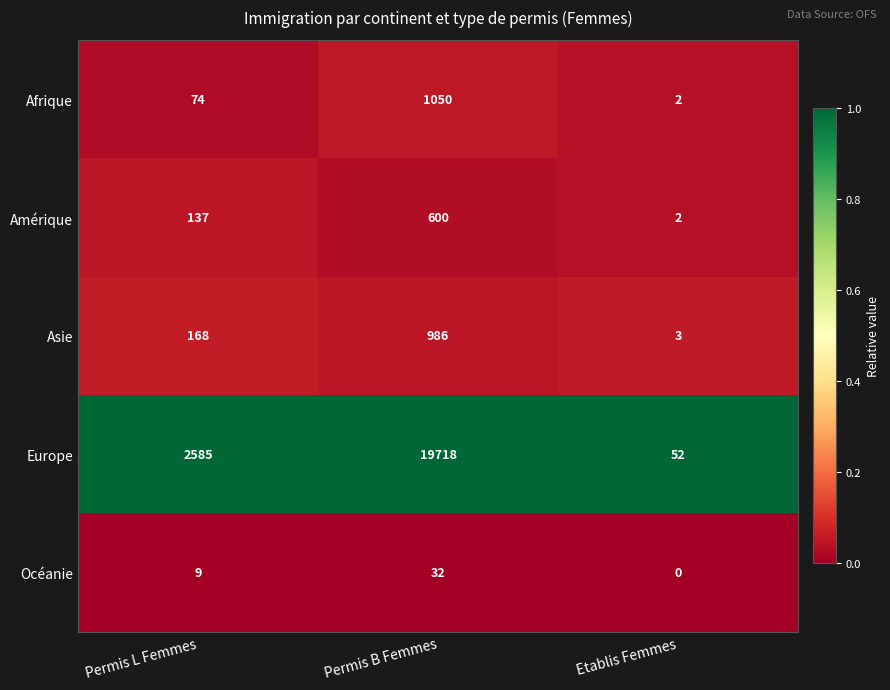

The value of Océanie at Permis B Femmes is 56. True or false?

False